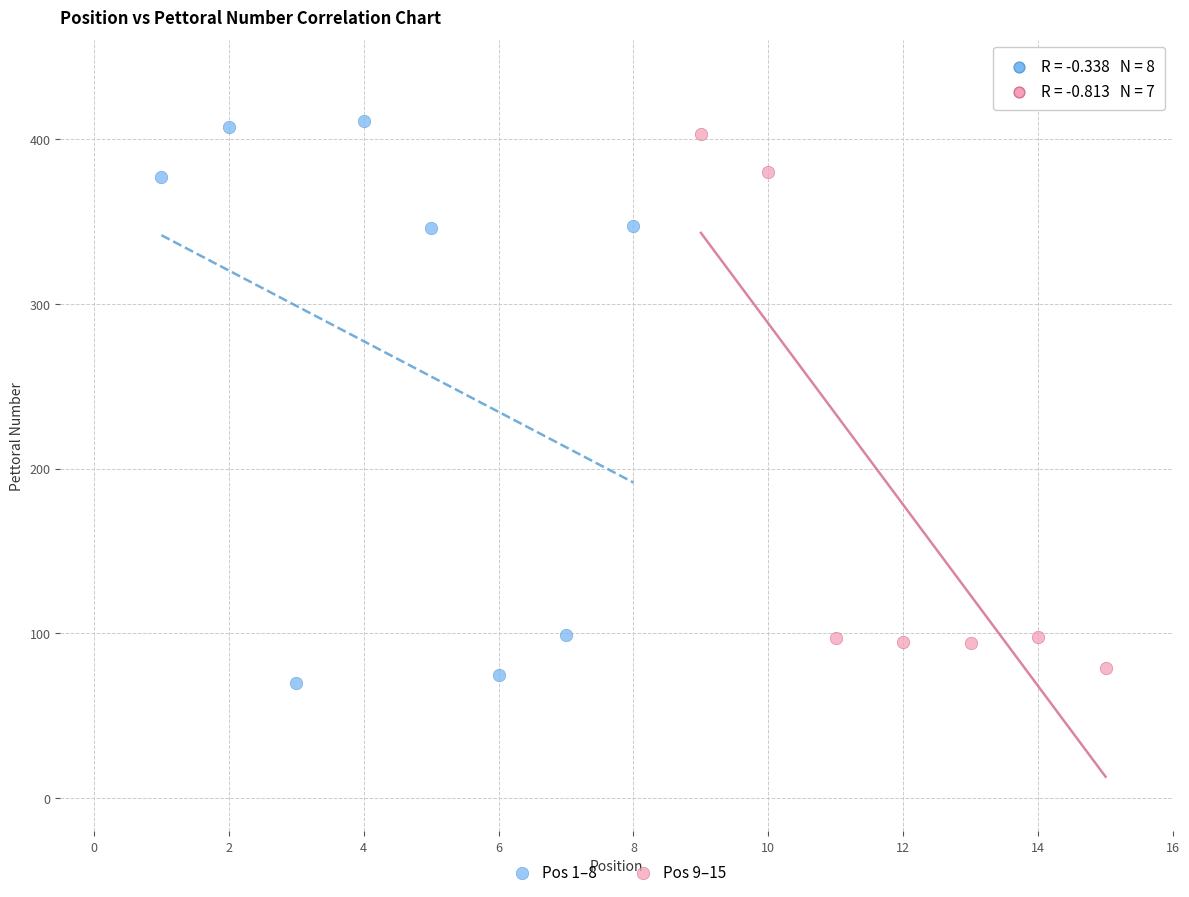

Which series has the largest Y range (max minus min)?

Pos 1–8